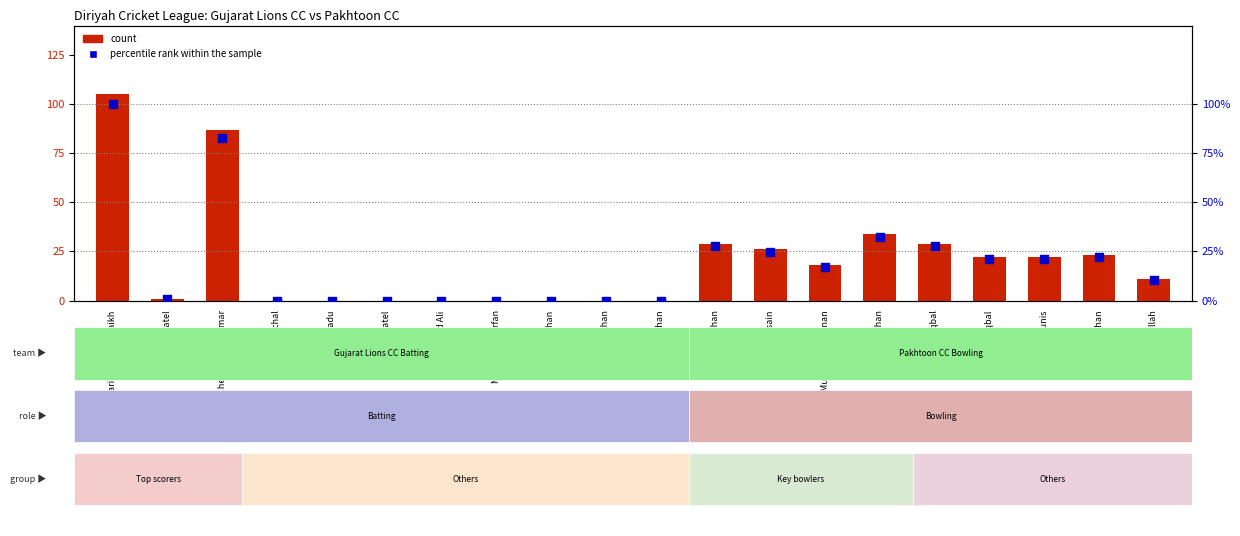

At which category is the sum across all series the highest?

Farid Ahmad Shaikh